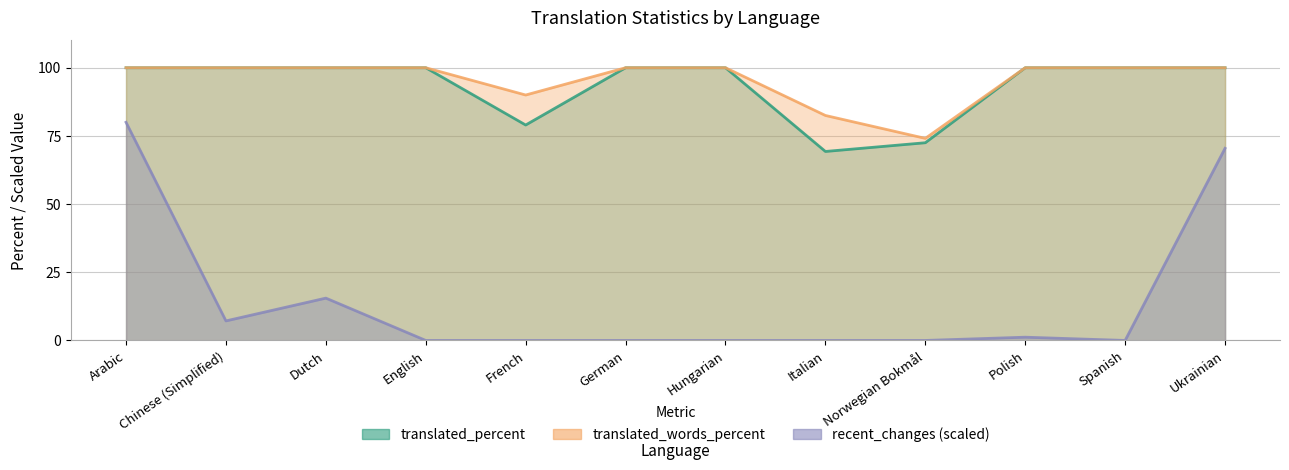

What position from the right is French?

8